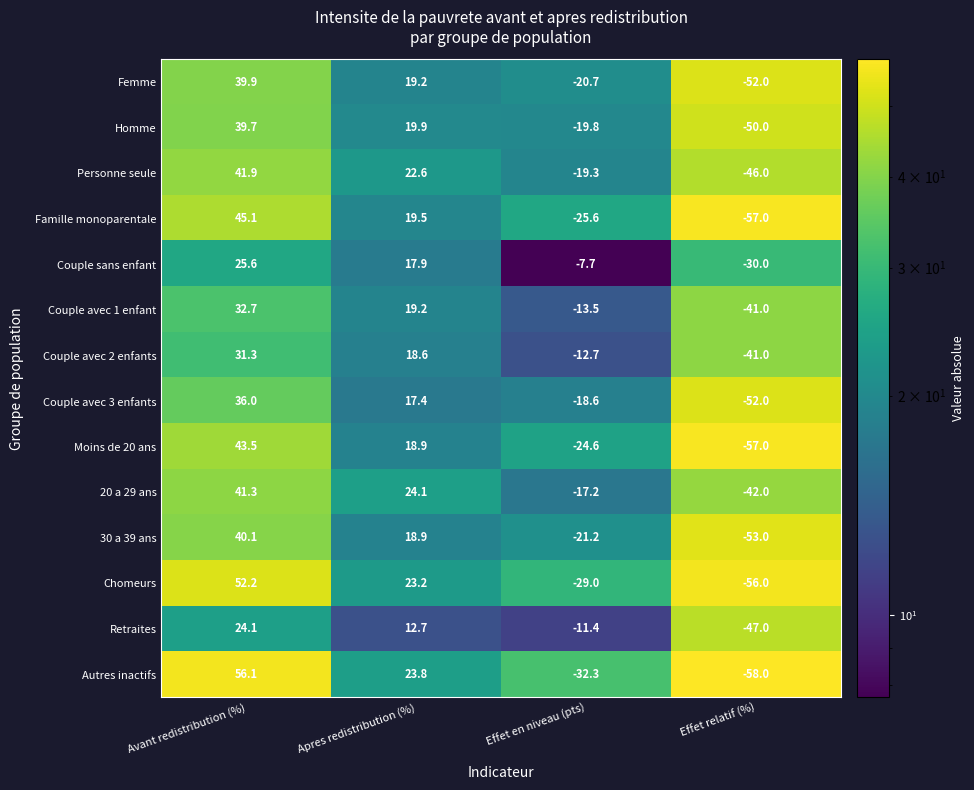

How many series are shown in this chart?

14